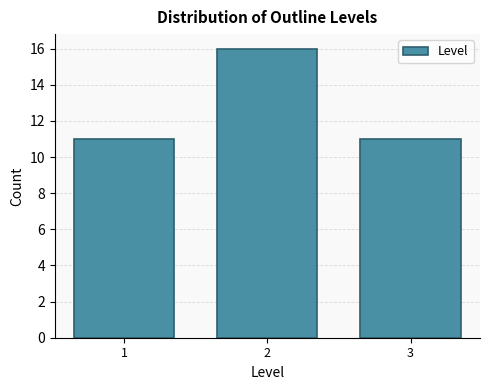

What is the height of the bar covering 0.5 to 1.5 on the x-axis? The values are not printed on the chart, so give them approximately, as read against the axis.

11